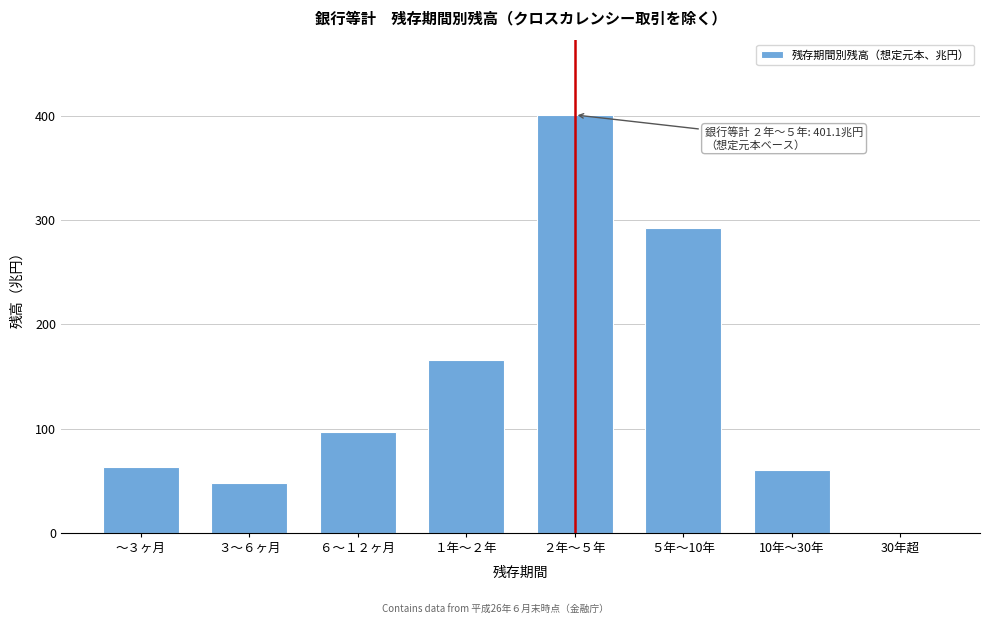

Reading right to left, list all the values displayed in this chart.

30年超=0.3	10年～30年=60.8	５年～10年=292.7	２年～５年=401.1	１年～２年=166.4	６～１２ヶ月=96.6	３～６ヶ月=48.2	～３ヶ月=63.4